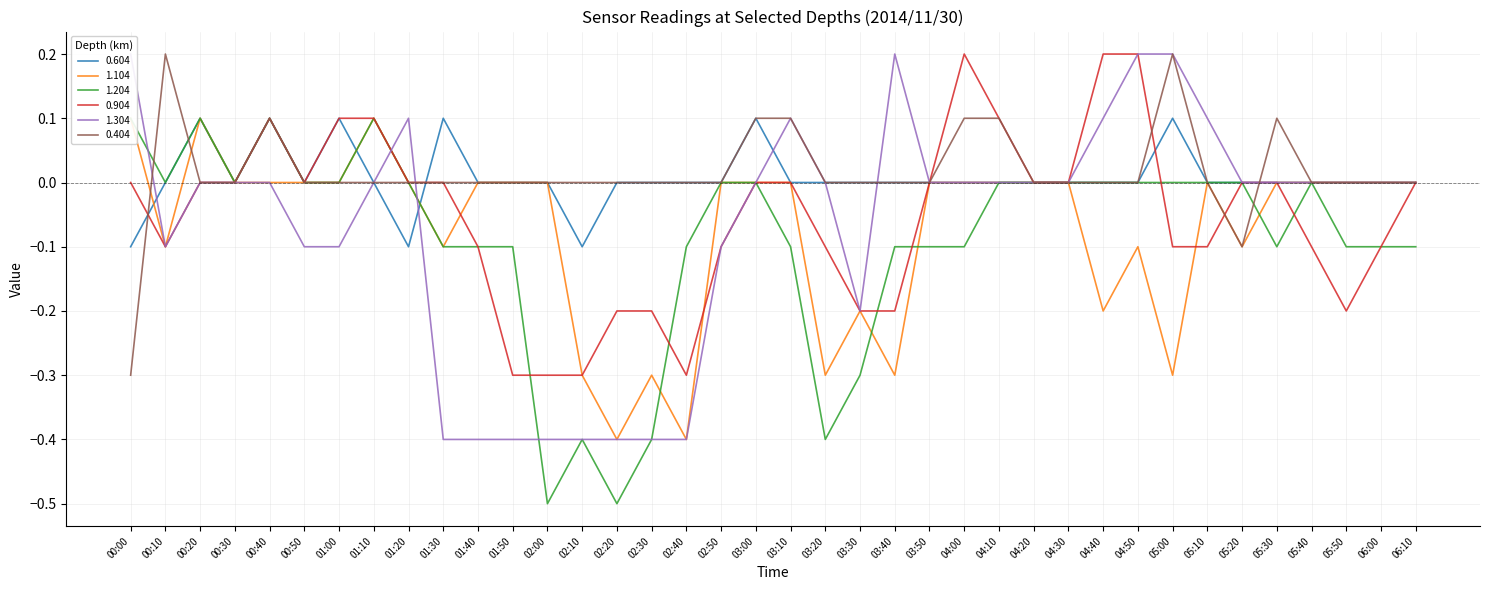

Where is 1.104 nearest to the value 0?

00:30